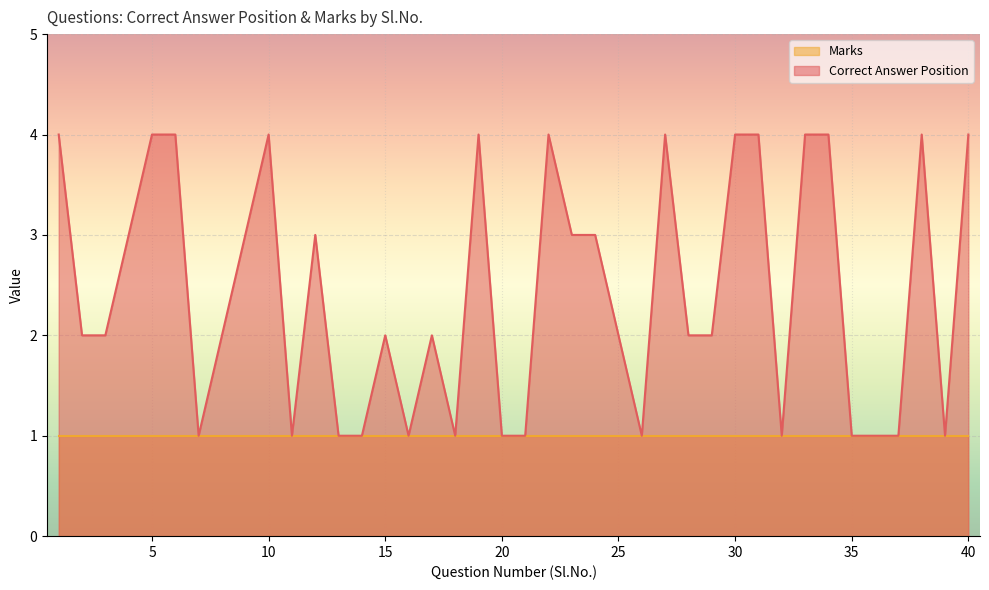

Rank the categories by value from highest to lowest.

1, 5, 6, 10, 19, 22, 27, 30, 31, 33, 34, 38, 40, 4, 9, 12, 23, 24, 2, 3, 8, 15, 17, 25, 28, 29, 7, 11, 13, 14, 16, 18, 20, 21, 26, 32, 35, 36, 37, 39